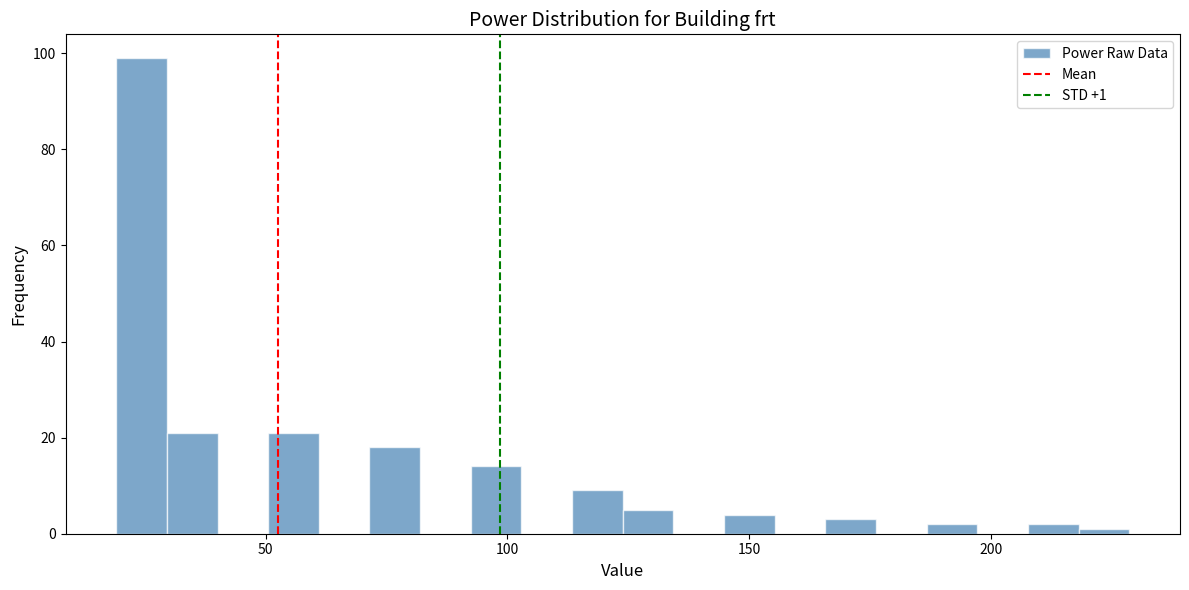

Around what value on the x-axis is the tallest bar? Give the approximate position of its centre, as read against the axis.

25